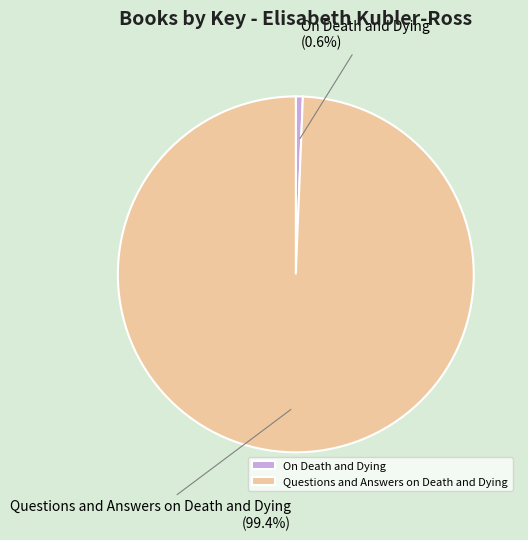

What is the largest slice in the pie chart?

Questions and Answers on Death and Dying